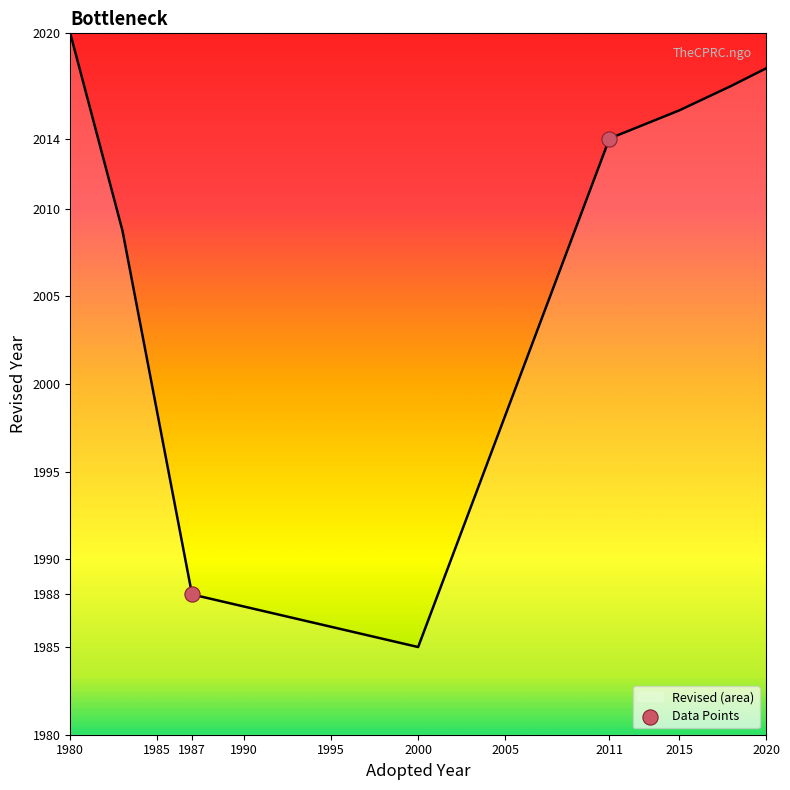

What is the maximum value shown in the chart?

2020.0